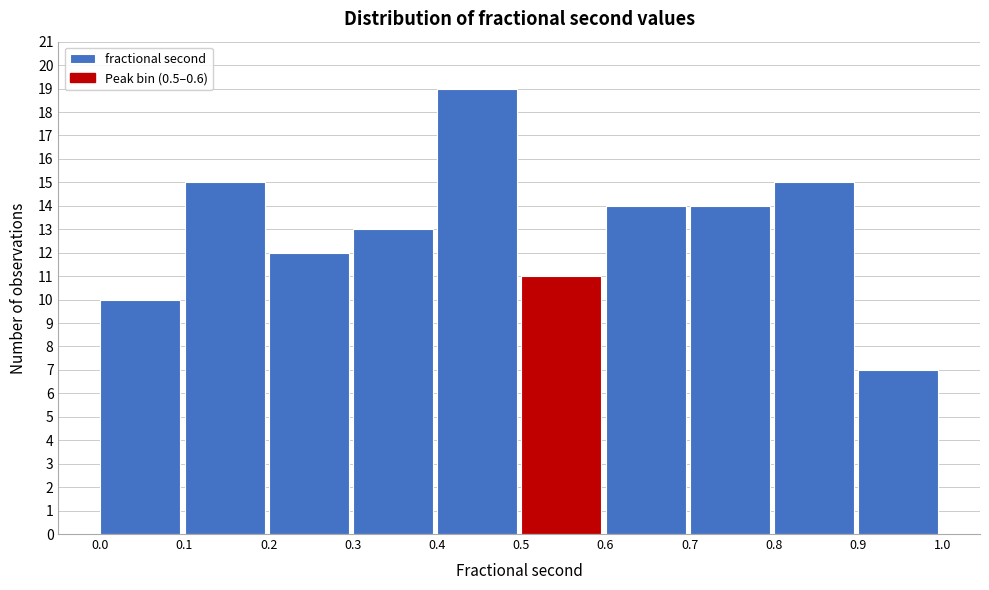

Reading left to right, transcribe this chart: for each bar, give the range it covers on the x-axis and its height. The values are not printed on the chart, so give them approximately, as read against the axis.

0.0 to 0.1: 10
0.1 to 0.2: 15
0.2 to 0.3: 12
0.3 to 0.4: 13
0.4 to 0.5: 19
0.5 to 0.6: 11
0.6 to 0.7: 14
0.7 to 0.8: 14
0.8 to 0.9: 15
0.9 to 1.0: 7